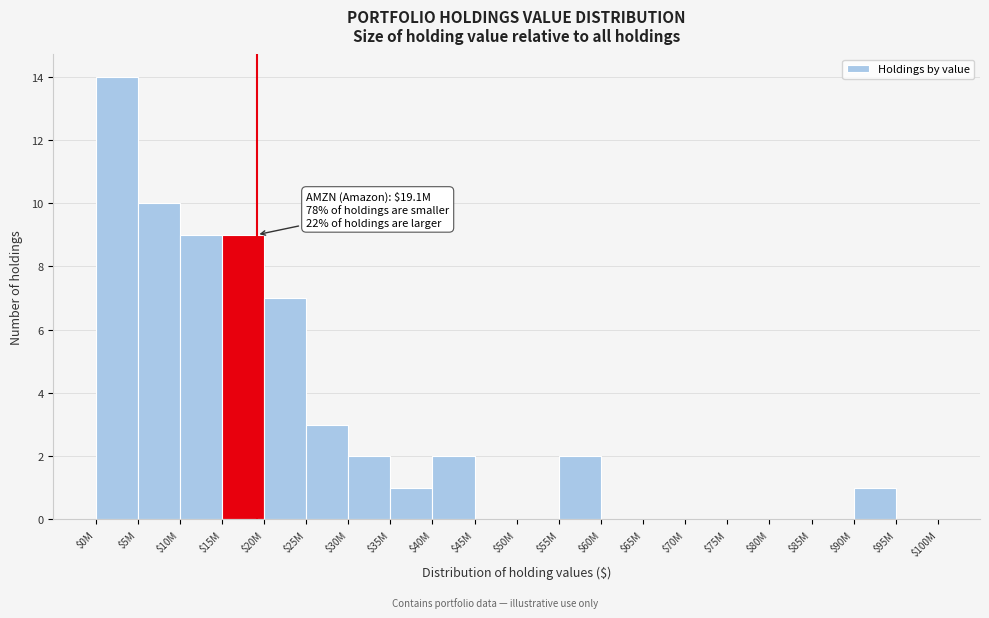

The value at $70M is -7. True or false?

False